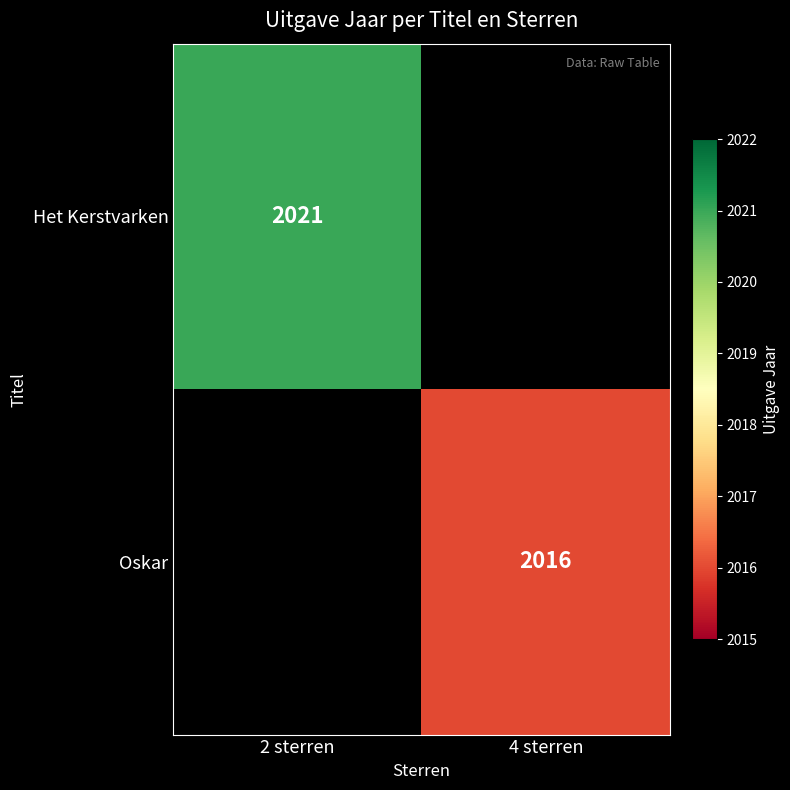

The Het Kerstvarken series shows 624 at 2 sterren. True or false?

False